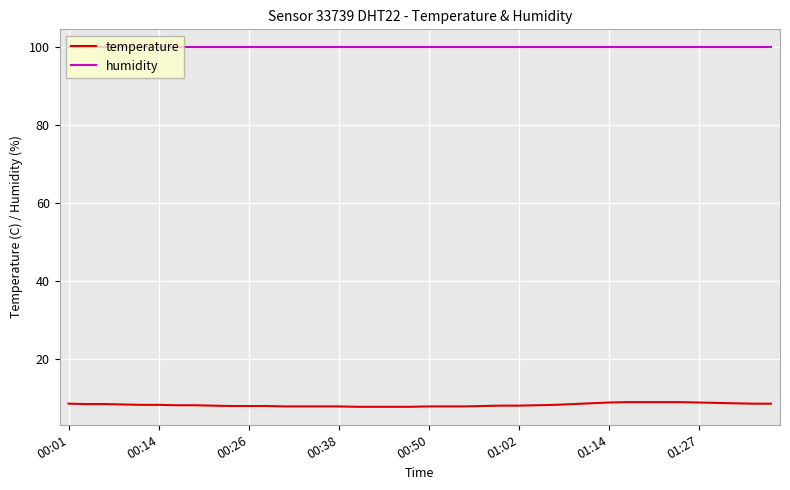

List the series in order of their peak value, highest first.

humidity, temperature